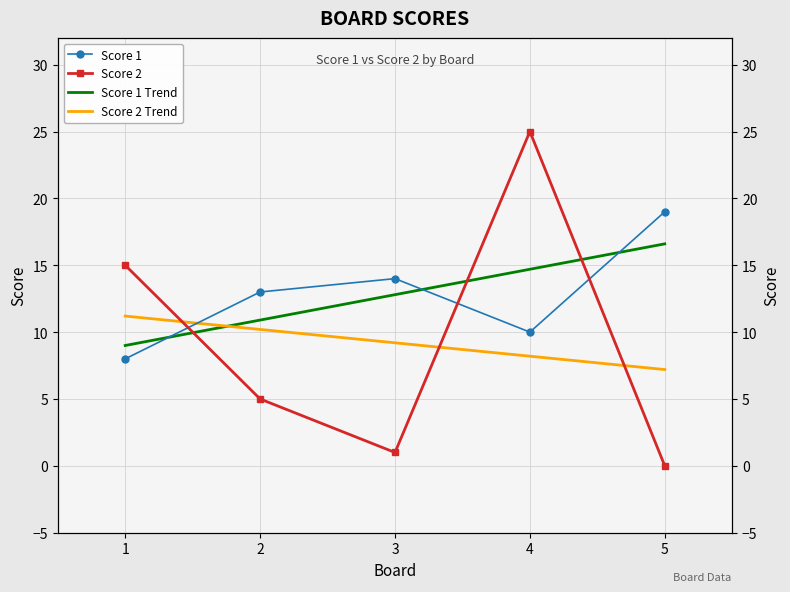

Which series has the widest spread of values?

Score 2